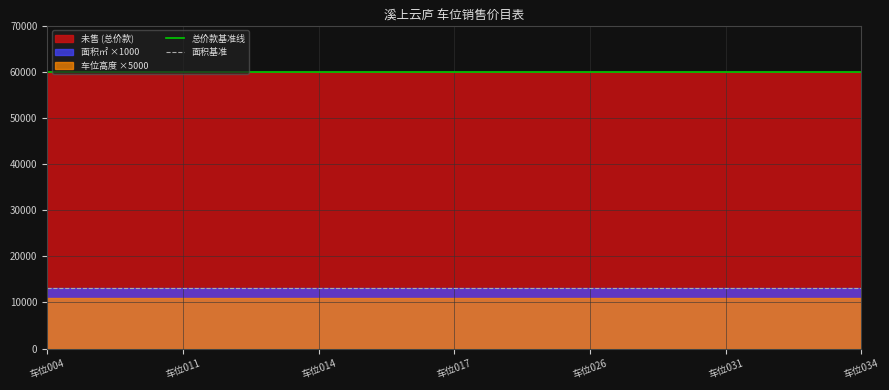

What is the difference between the highest and lowest values at 车位004?

49000